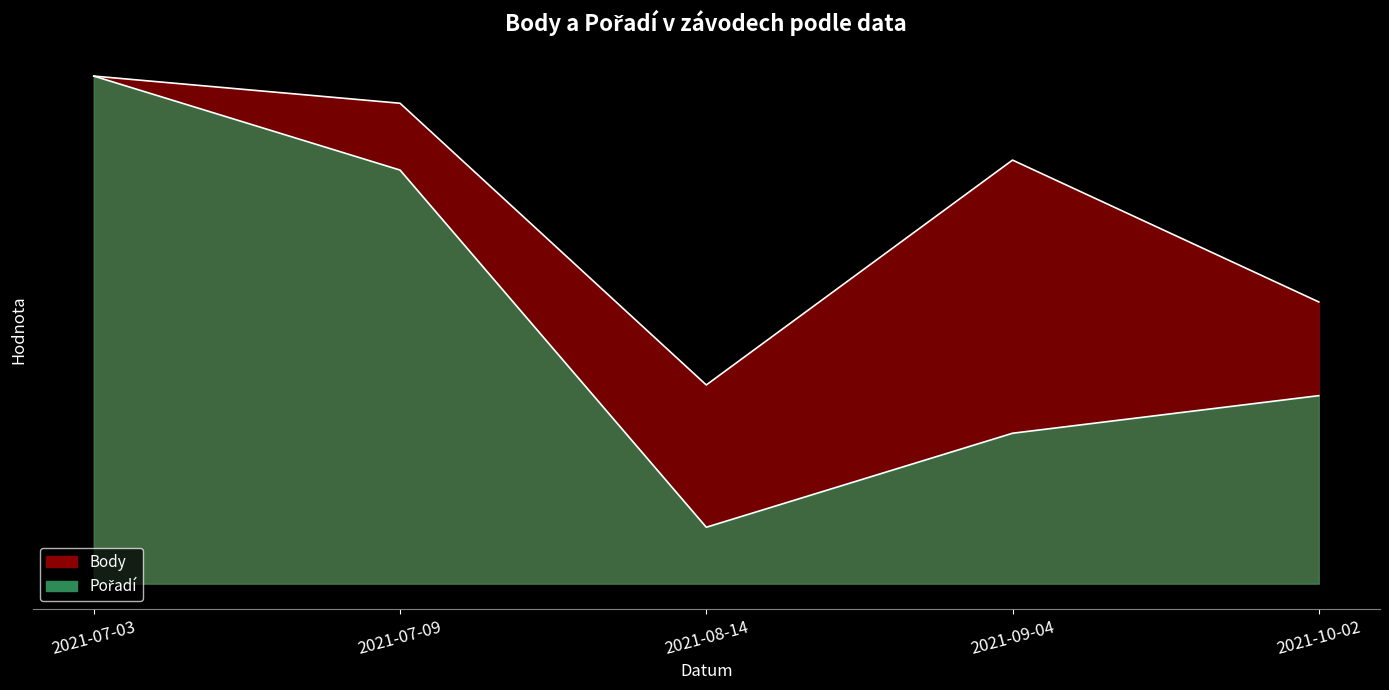

Which series changed the most between 2021-07-09 and 2021-08-14?

Pořadí